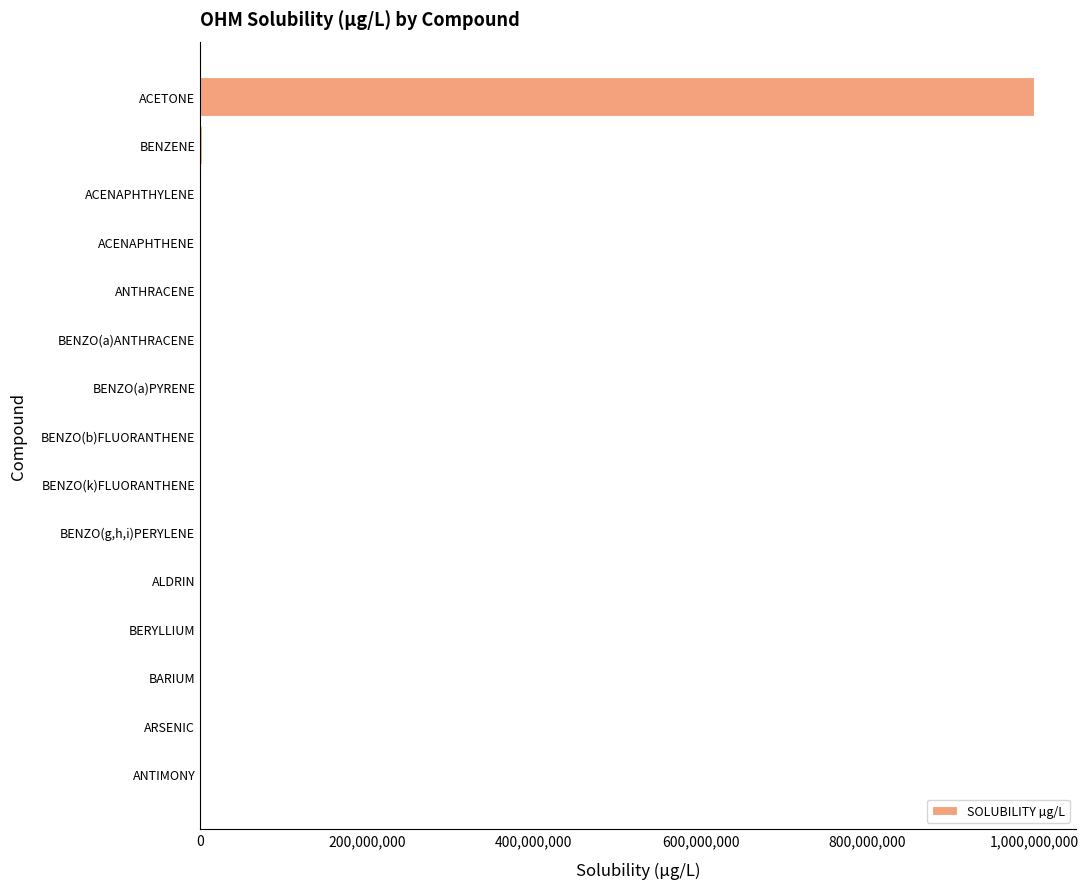

What is the greatest value displayed?

1000000000.0